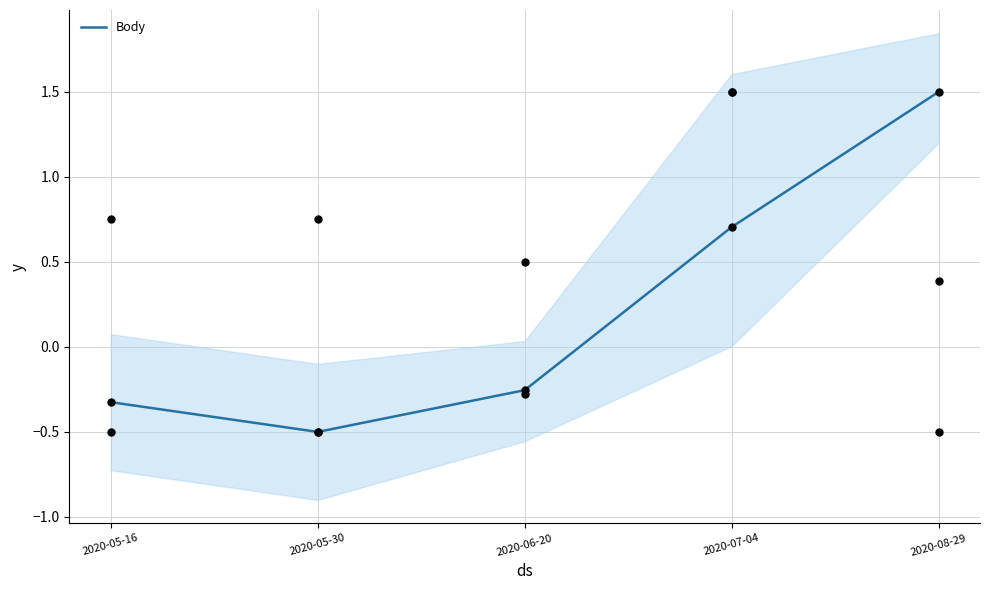

What is the change in value from 2020-05-16 to 2020-06-20?

+0.1